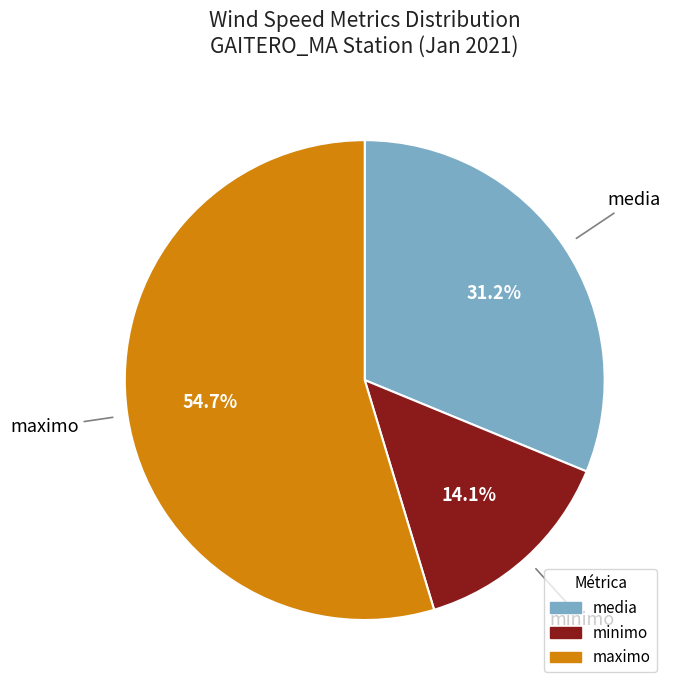

What is the ratio of the value at media to the value at minimo?

2.2